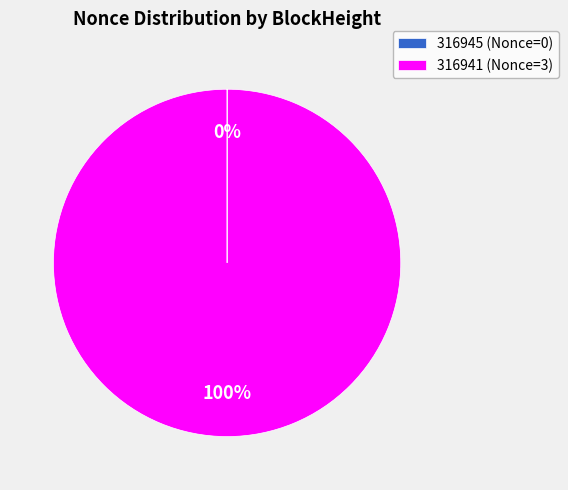

The 316941 (Nonce=3) slice represents 87% of the pie. True or false?

False